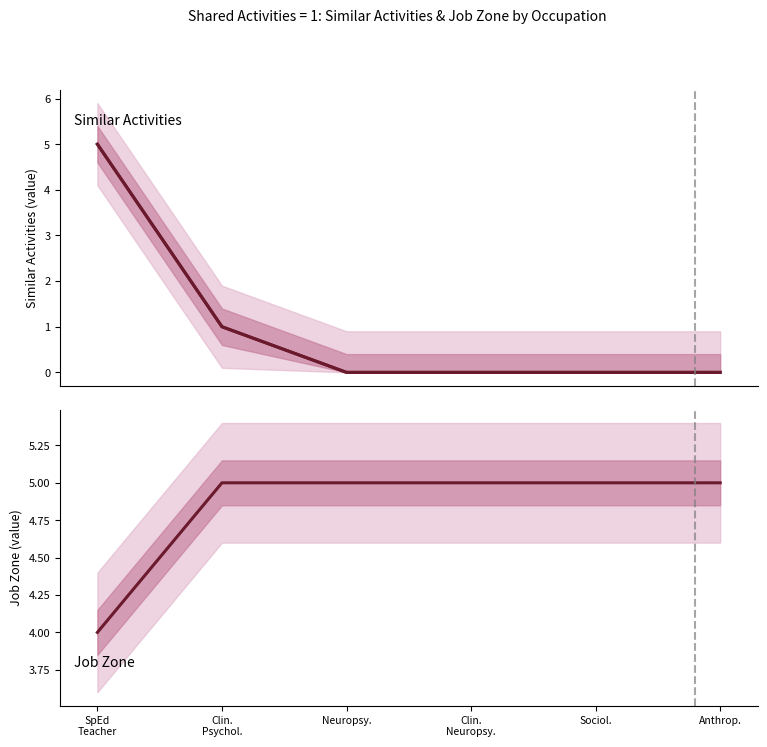

Rank the categories by Similar Activities value from highest to lowest.

SpEd
Teacher, Clin.
Psychol., Neuropsy., Clin.
Neuropsy., Sociol., Anthrop.